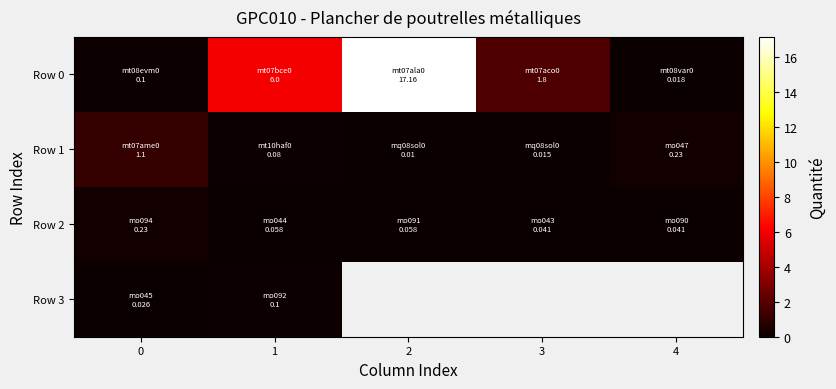

Between 2 and 3, which is larger?

2